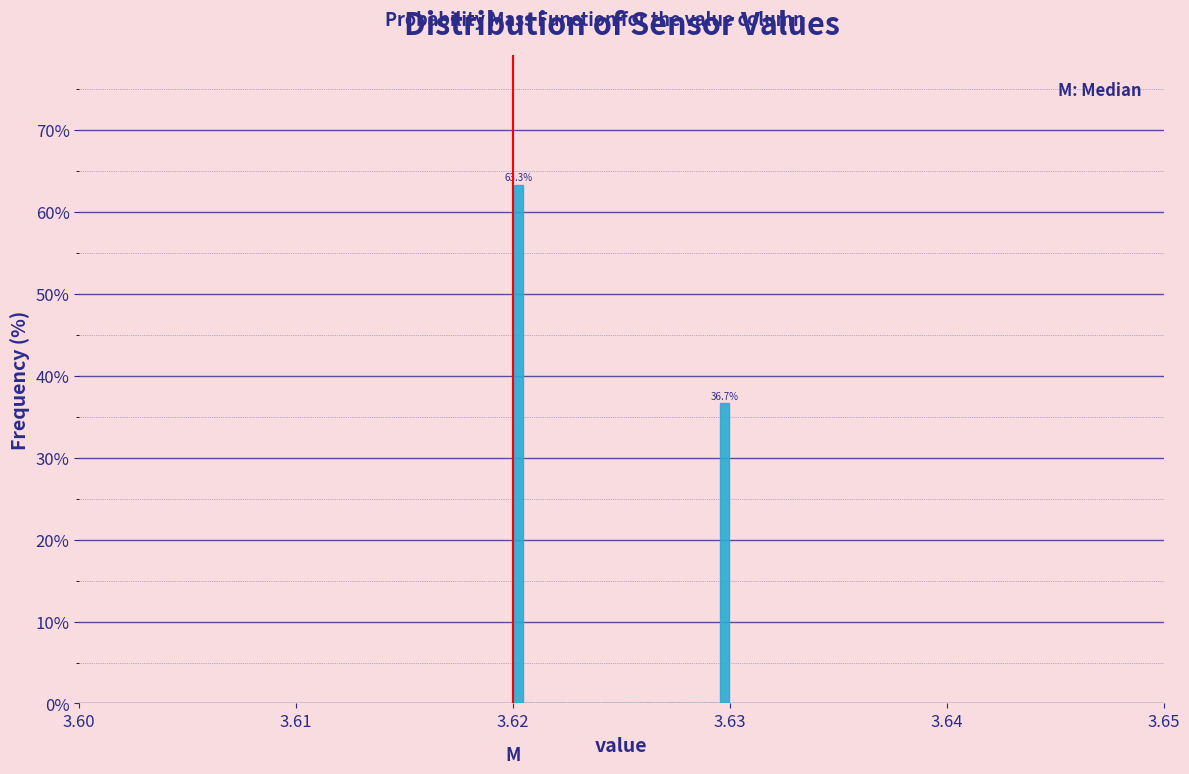

Around what value on the x-axis is the tallest bar? Give the approximate position of its centre, as read against the axis.

3.620